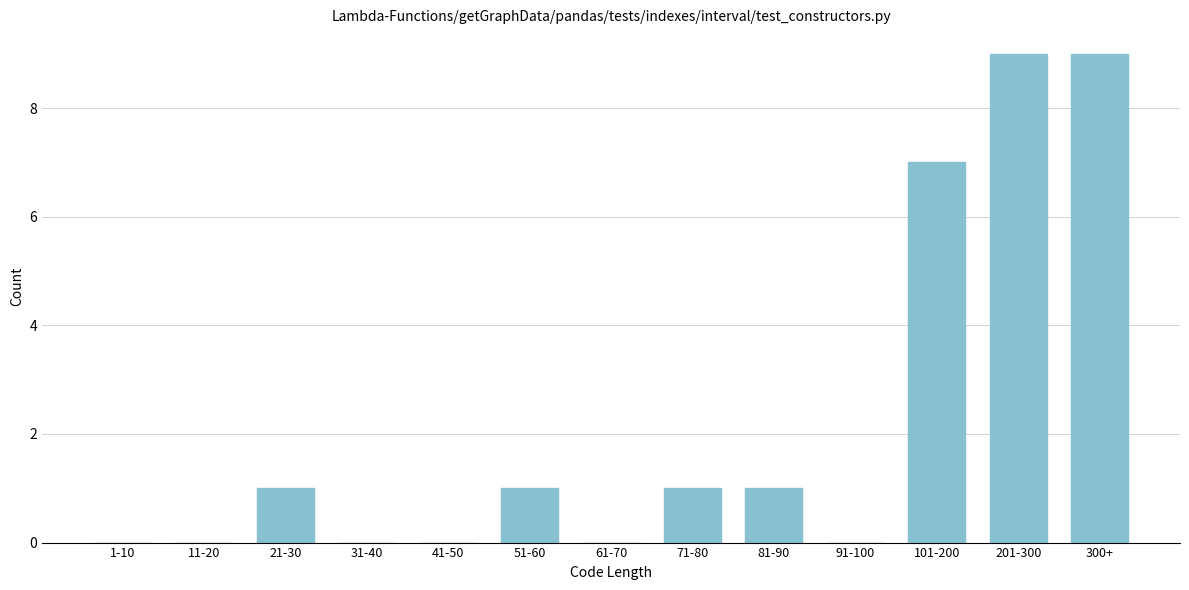

Reading left to right, what are all the values shown in this chart?

1-10=0	11-20=0	21-30=1	31-40=0	41-50=0	51-60=1	61-70=0	71-80=1	81-90=1	91-100=0	101-200=7	201-300=9	300+=9